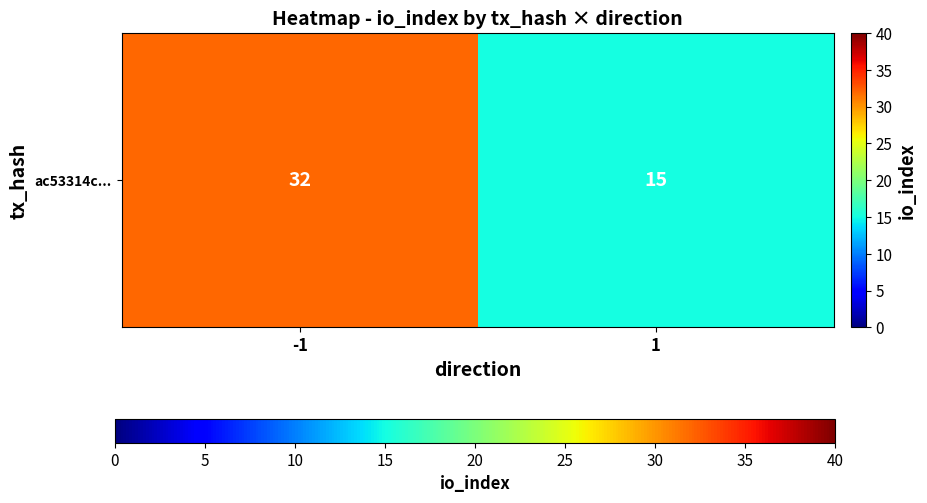

Rank the categories by value from lowest to highest.

1, -1